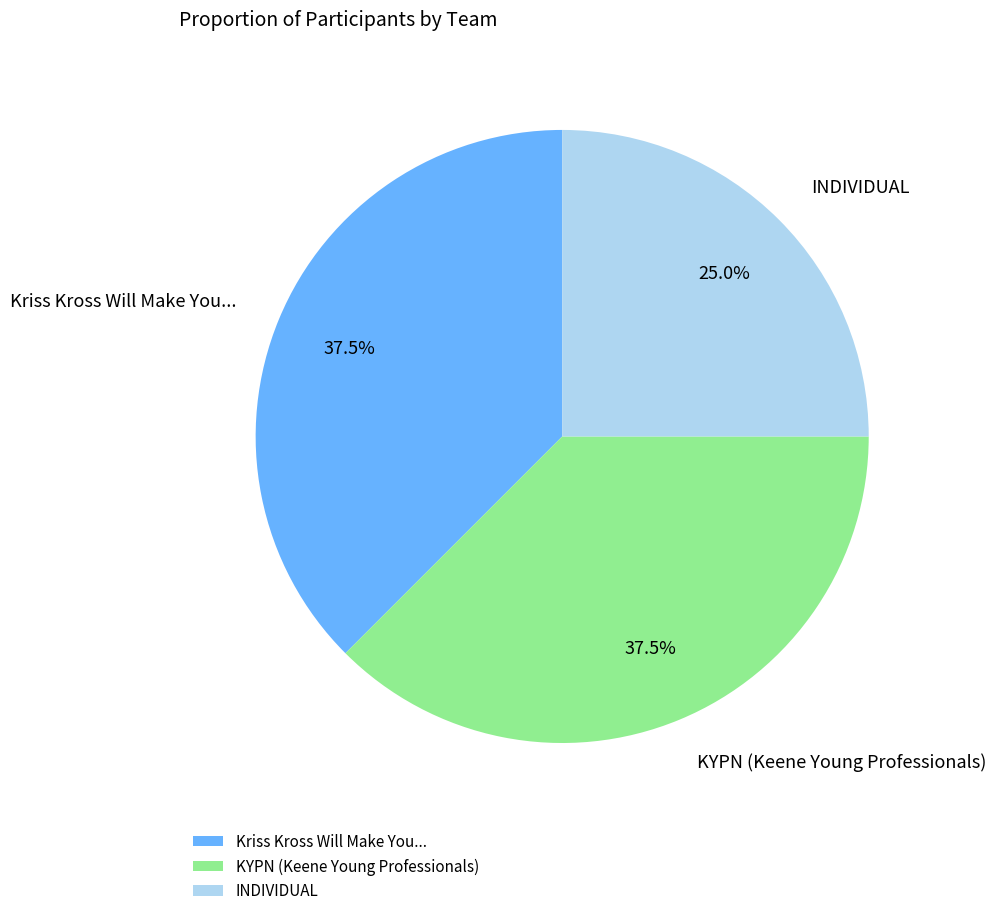

Combined, do Kriss Kross Will Make You... and KYPN (Keene Young Professionals) account for over 50%?

Yes